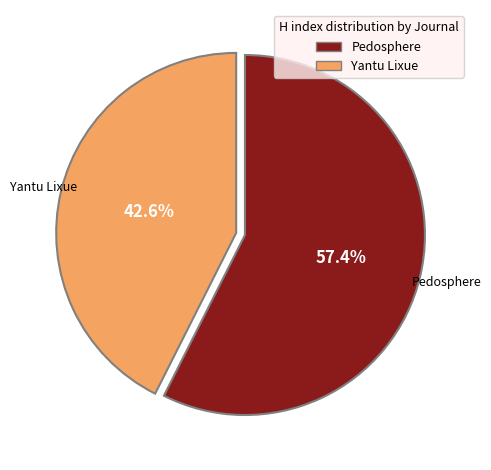

Which category has the biggest portion of the pie?

Pedosphere